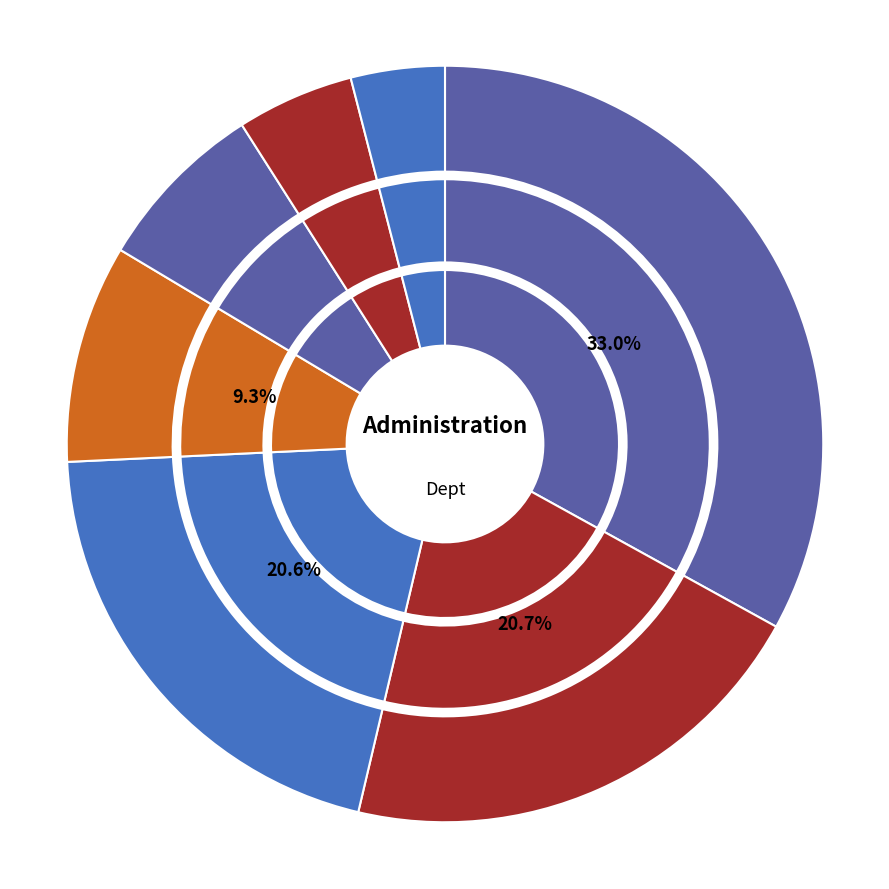

Which category has the smallest portion of the pie?

Admin Assistant Admin